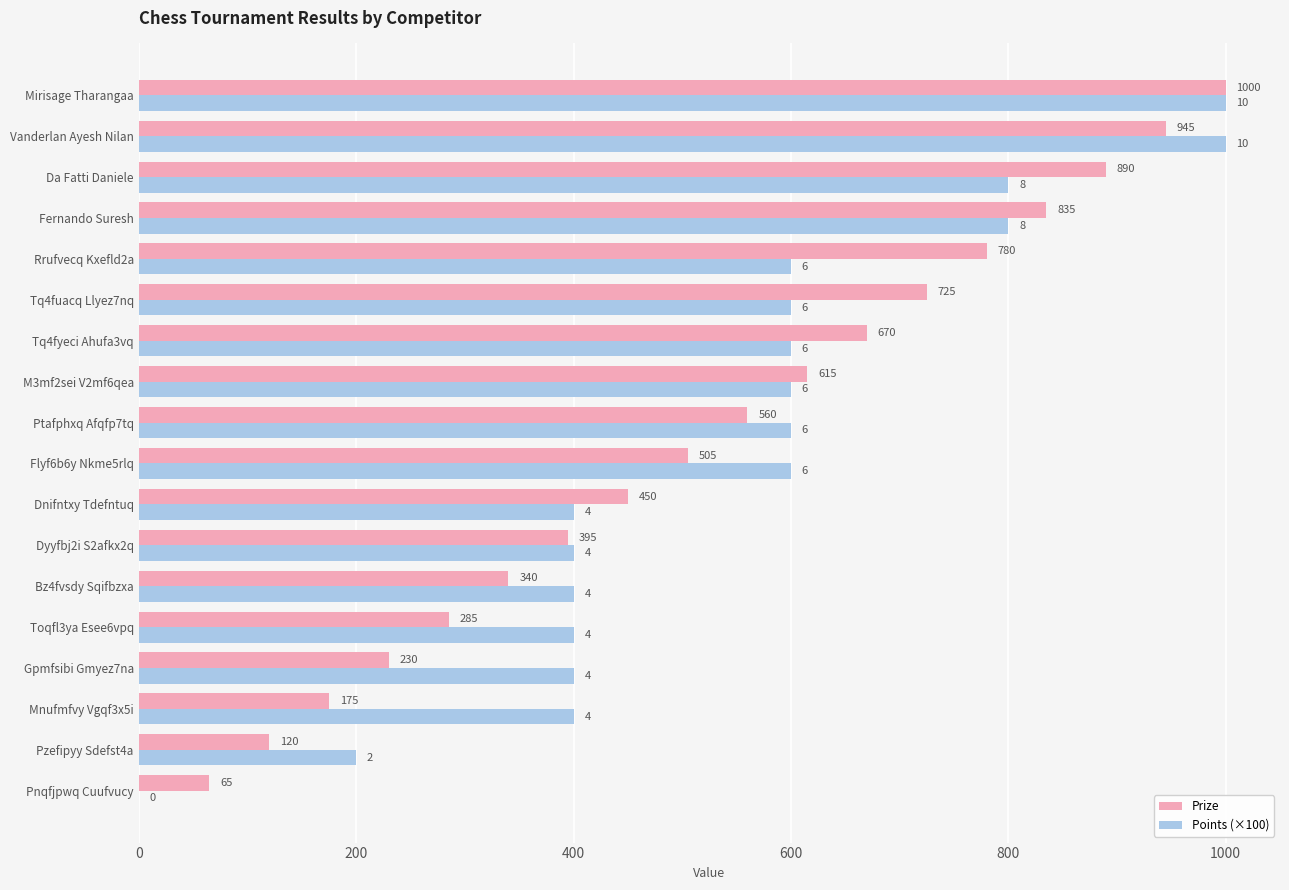

What is the approximate value of Points (×100) at Gpmfsibi Gmyez7na?

400